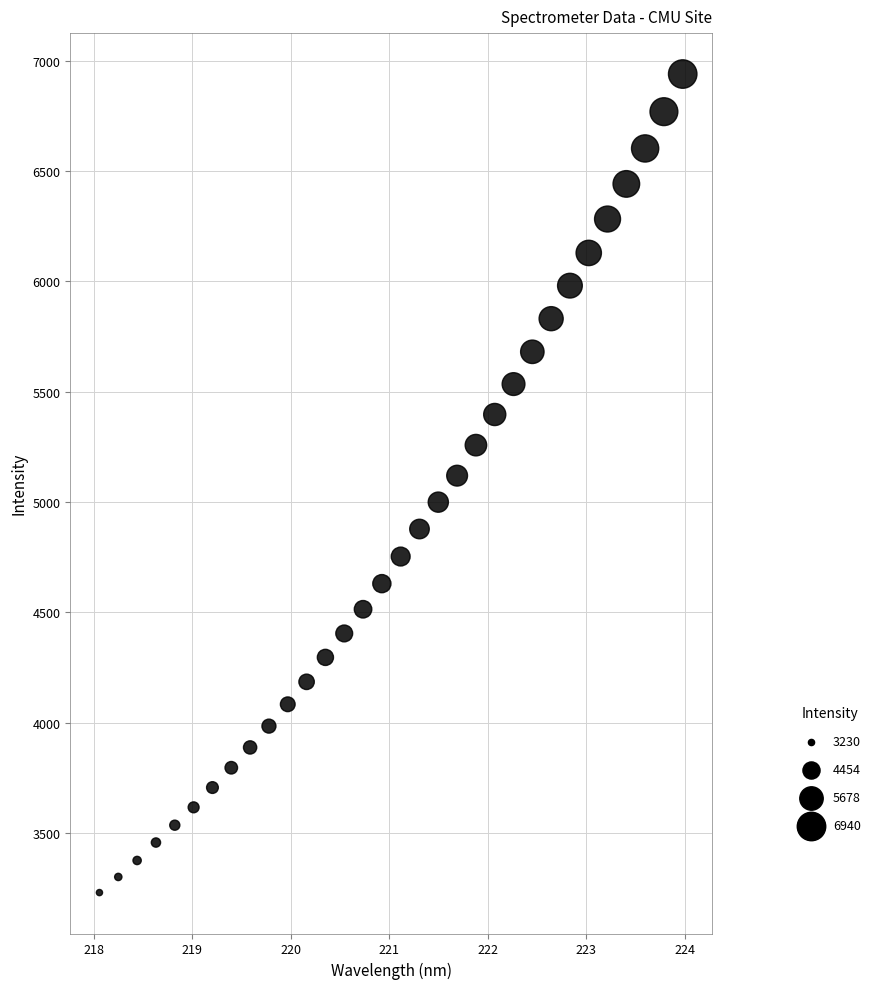

What is the range of X values (max minus min)?

5.9